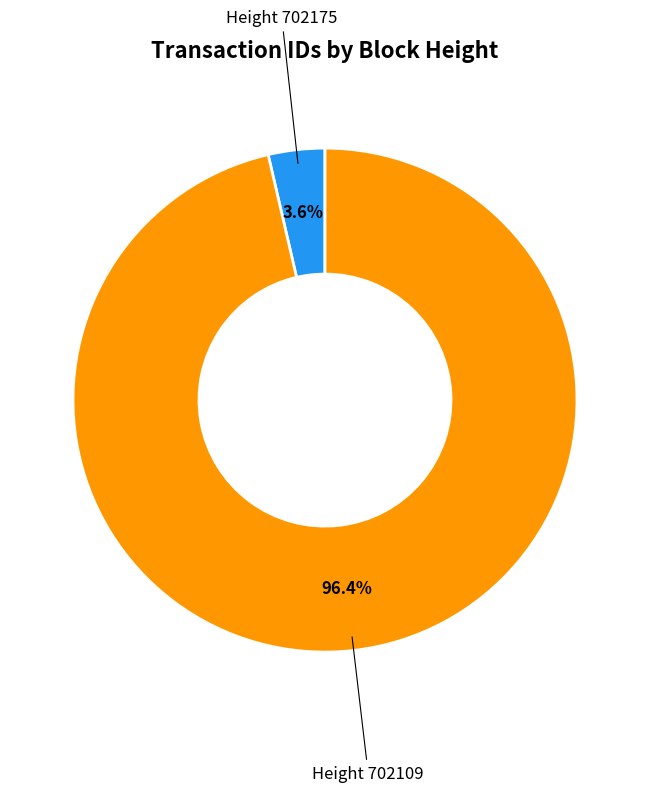

Does any single category account for the majority?

Yes